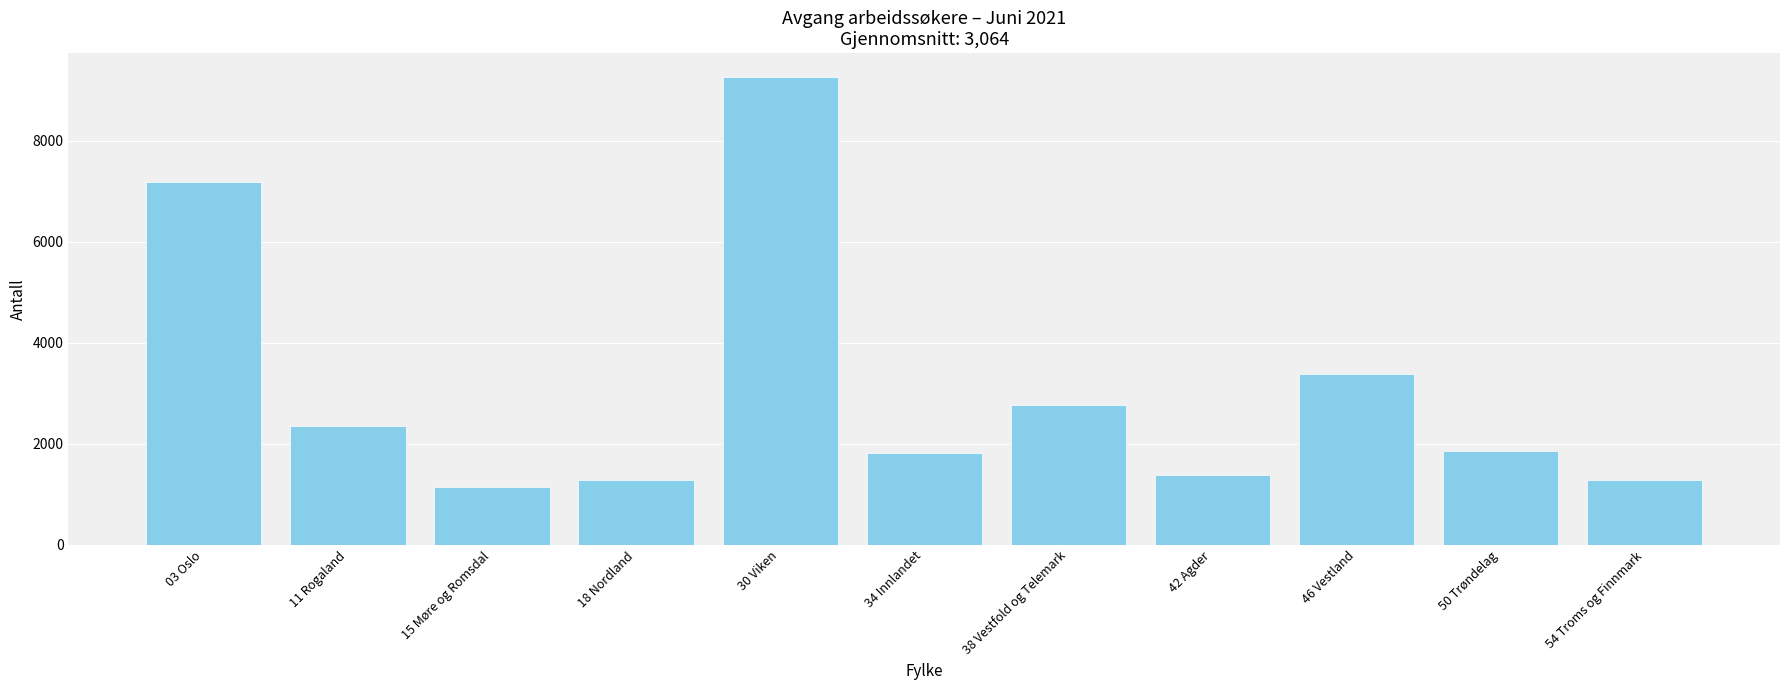

What is the greatest value displayed?

9272